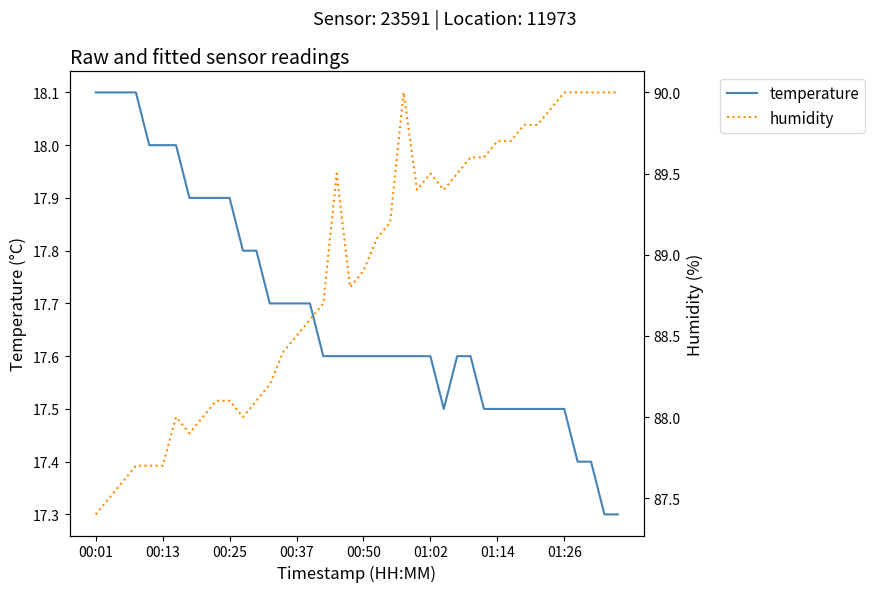

What is the greatest value displayed?

90.0